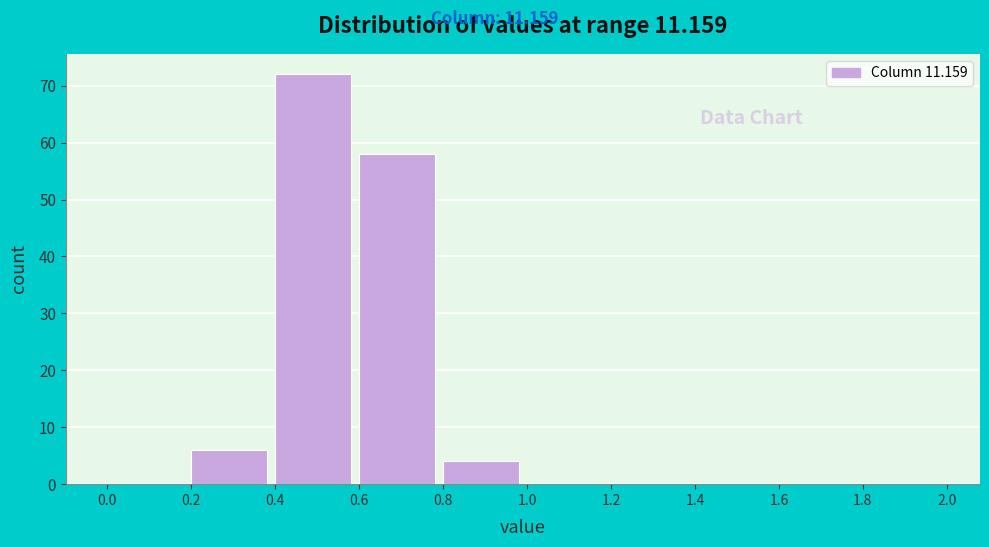

Which range on the x-axis has the tallest bar?

0.4 to 0.6